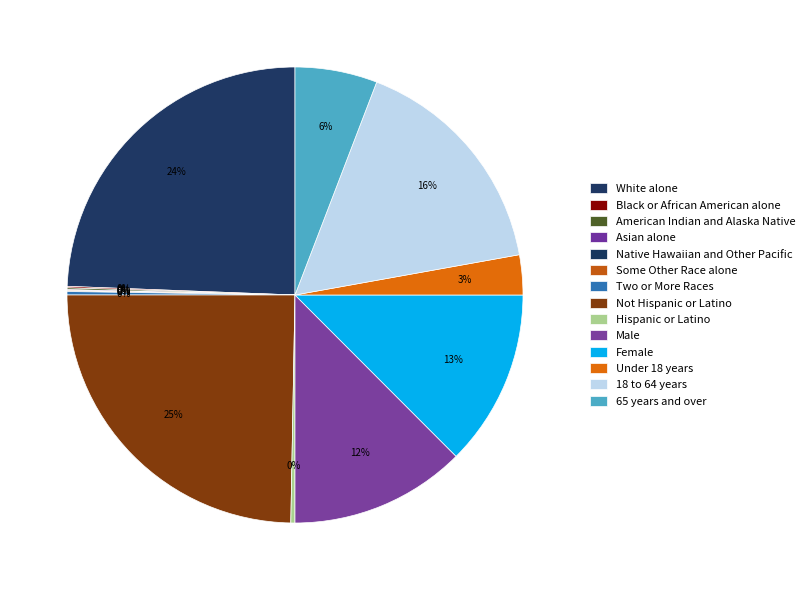

What is the total percentage of 18 to 64 years and Some Other Race alone?

16.4%